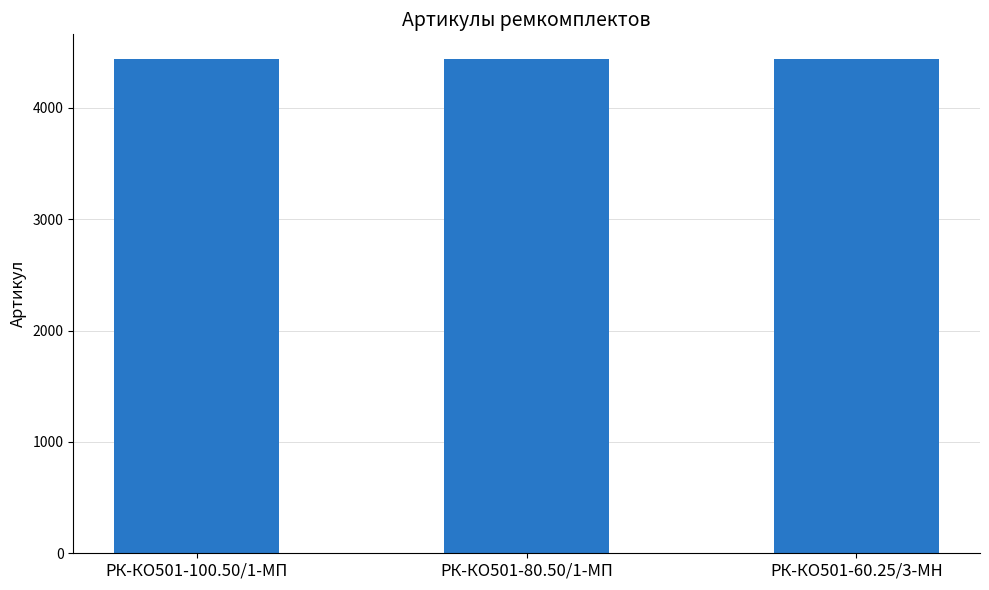

What is the ratio of the value at РК-КО501-80.50/1-МП to the value at РК-КО501-60.25/3-МН?

1.0